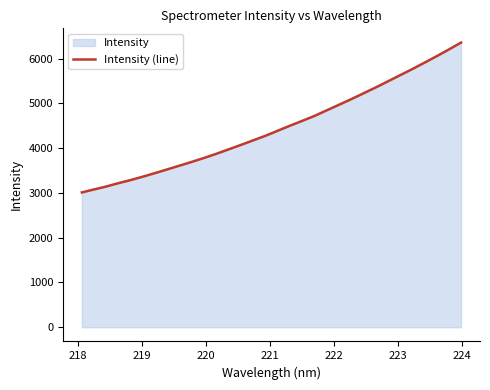

What is the smallest value displayed?

3010.0